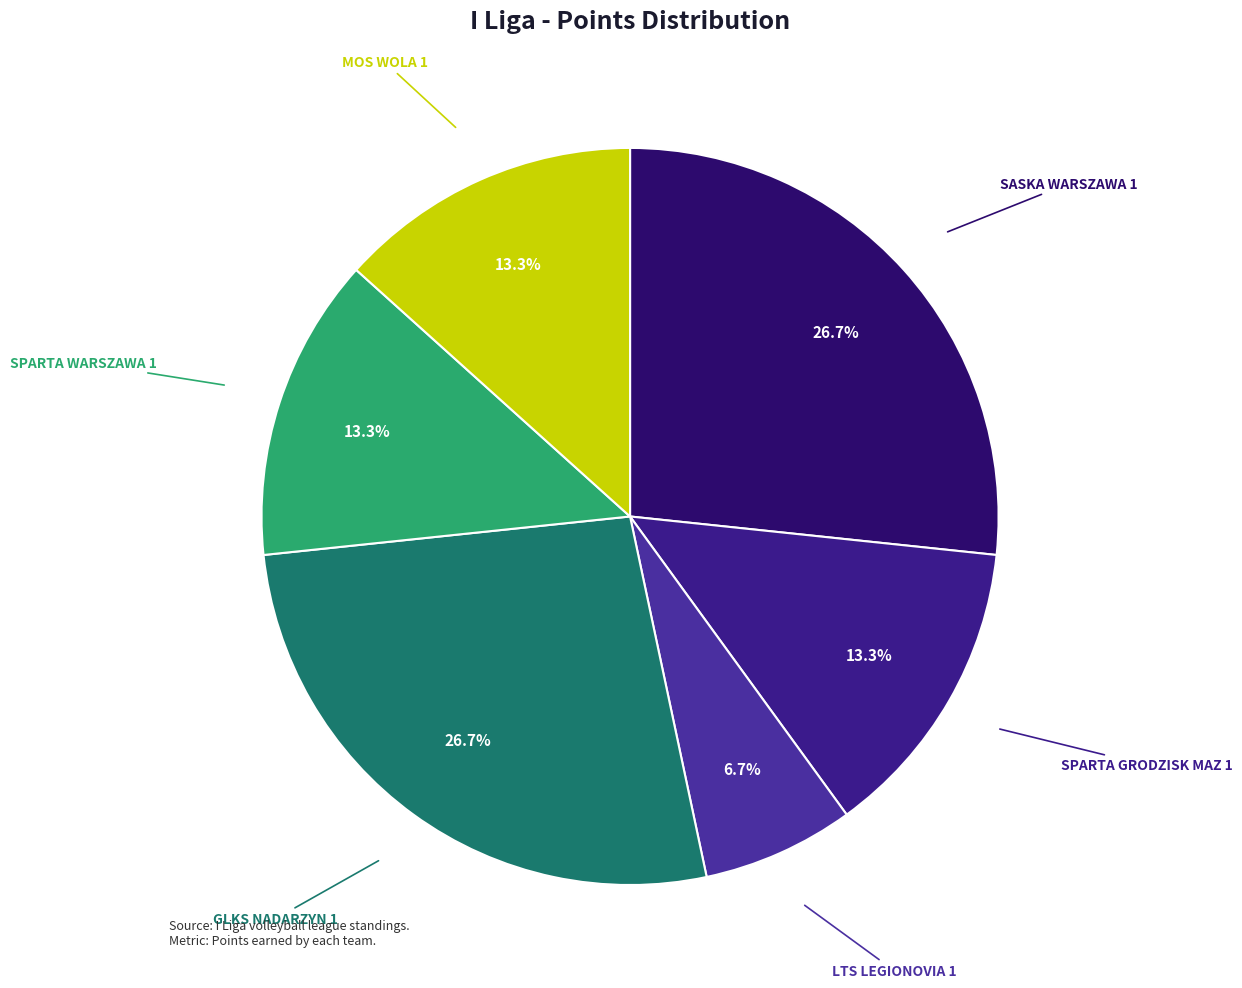

Is the sum of LTS LEGIONOVIA 1 and SASKA WARSZAWA 1 greater than half?

No